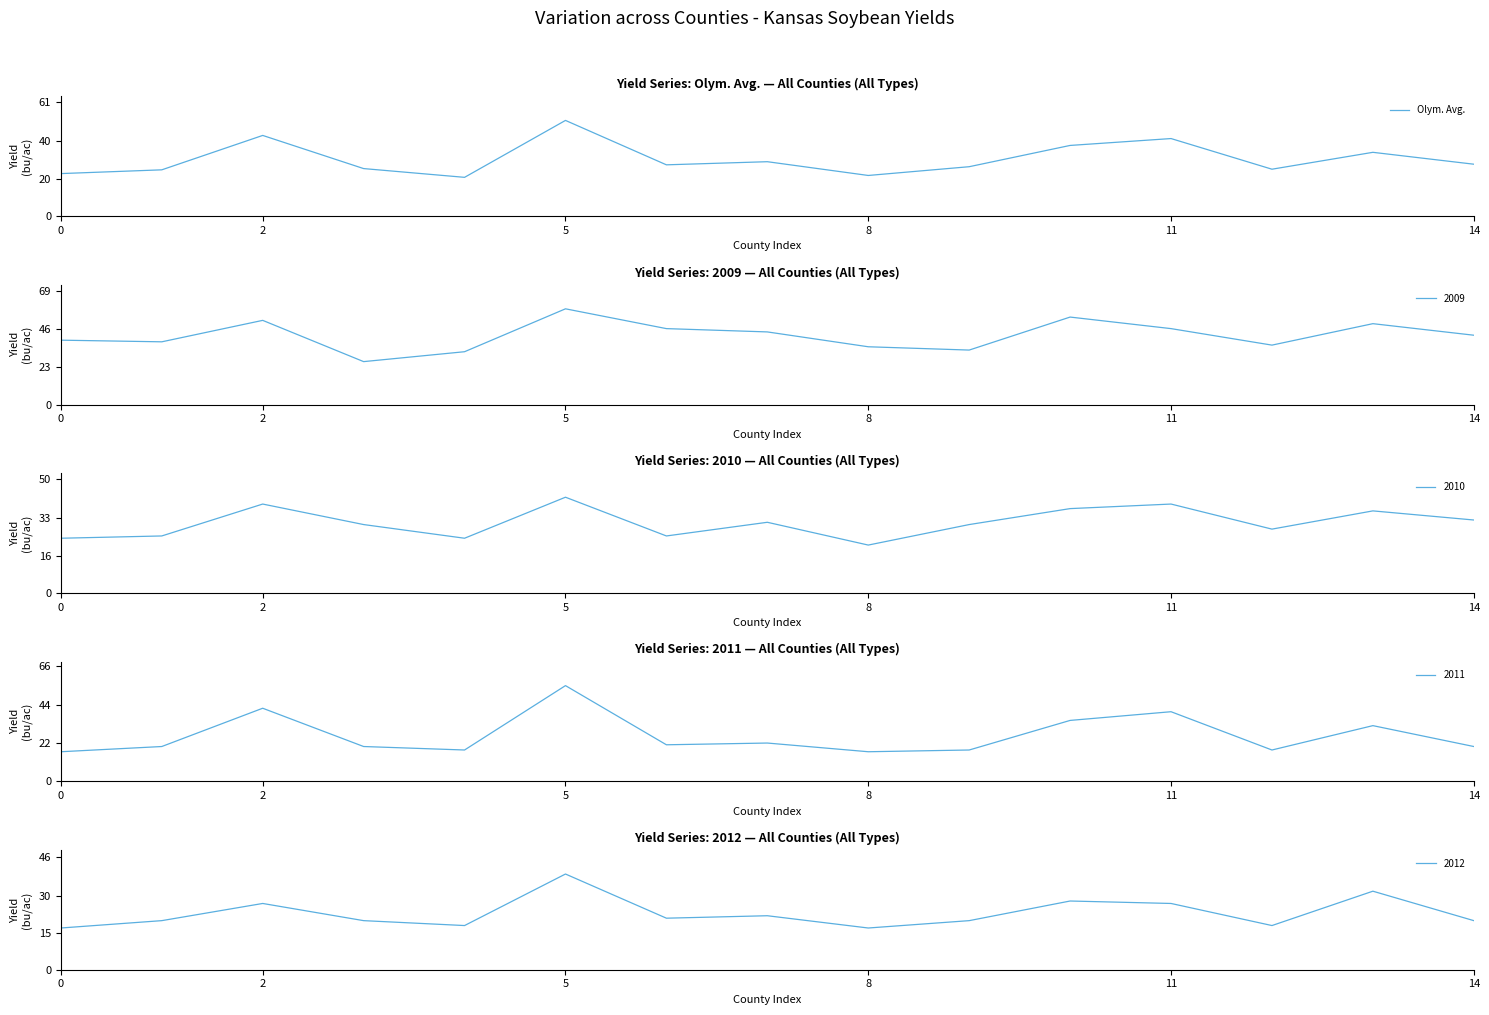

Reading right to left, extract all data points from this chart.

27.7	34.0	25.0	41.3	37.7	26.3	21.7	29.0	27.3	51.0	20.7	25.3	43.0	24.7	22.7